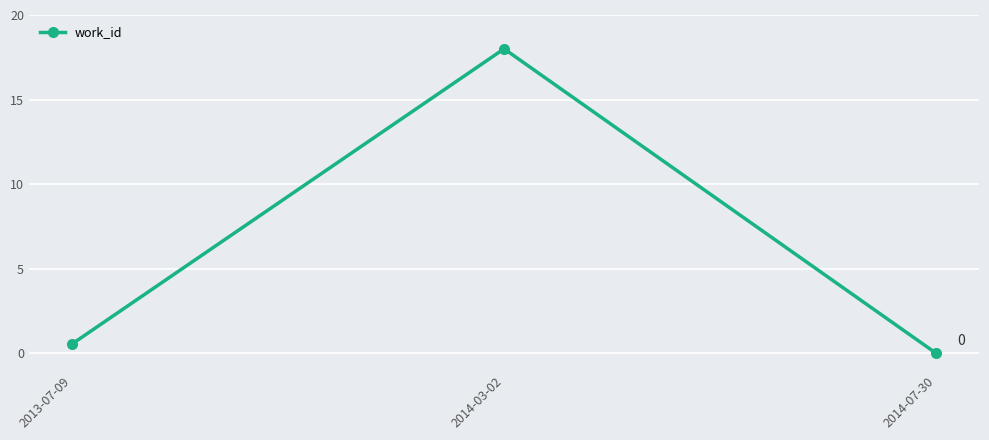

What is the value of the 1st point from the left?

0.5